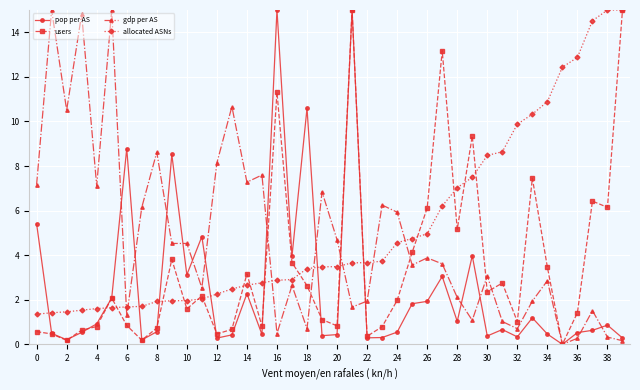

List the series in order of their overall mean, highest first.

allocated ASNs, gdp per AS, users, pop per AS